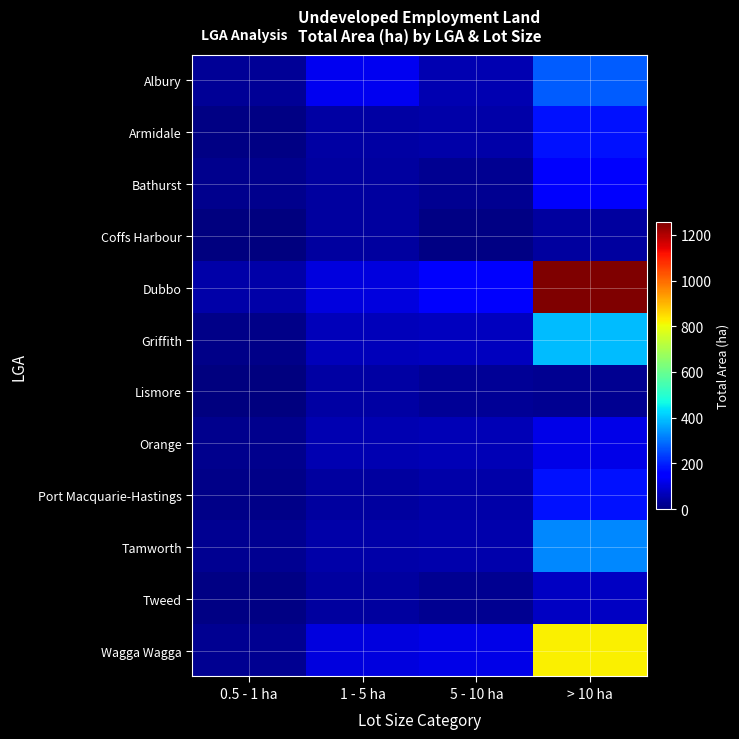

What is the total value across all series at 0.5 - 1 ha?

200.6